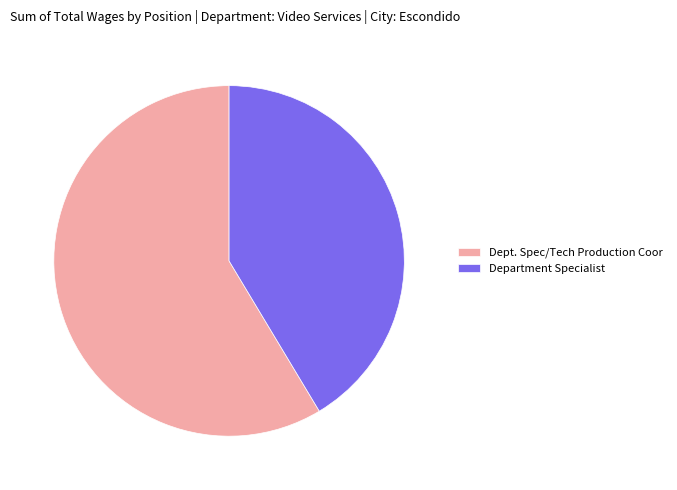

Does any single category account for the majority?

Yes